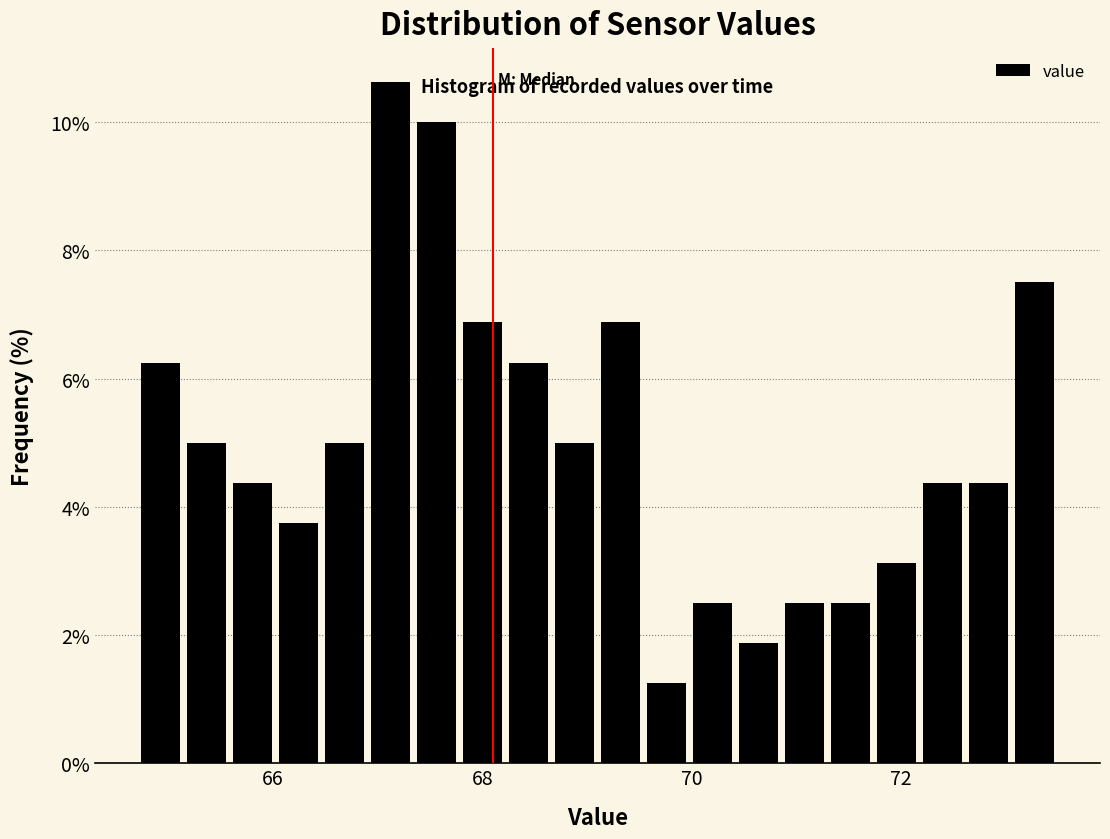

Read against the x-axis, roughly where is the centre of the tallest bar?

67.2